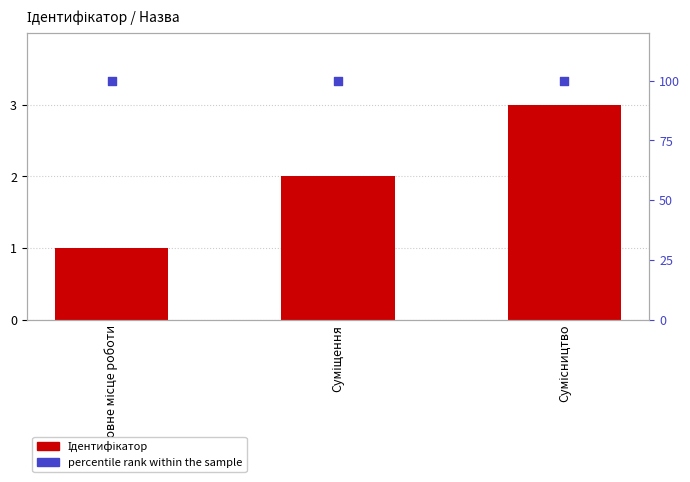

What is the total value across all series at Суміщення?

102